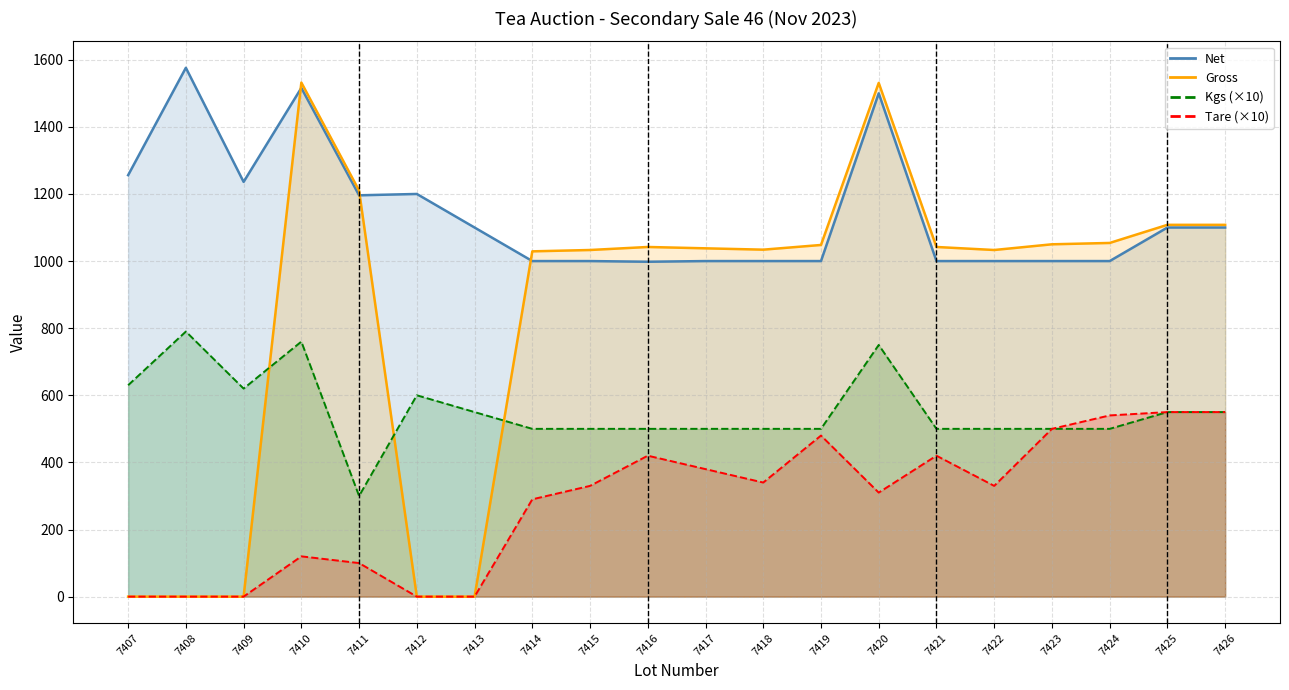

List the series in order of their overall mean, lowest first.

Tare, Kgs, Gross, Net